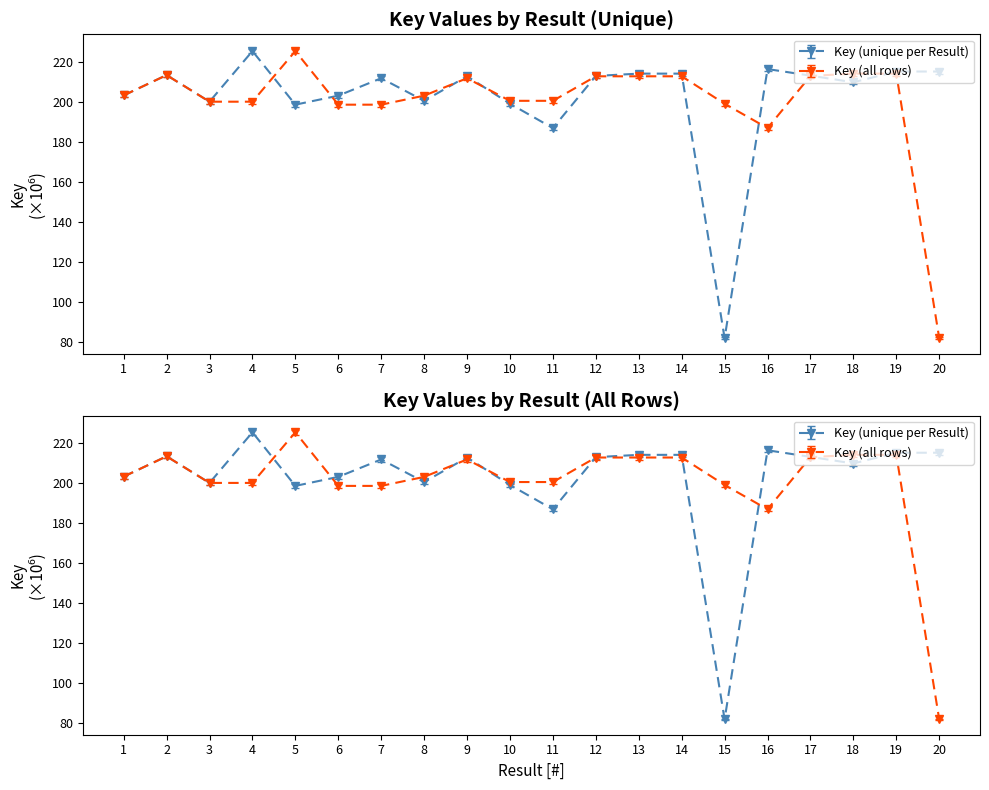

Reading left to right, what are all the values shown in this chart?

Key (main): 203.4	213.5	200.2	200.2	225.5	198.7	198.7	203.2	211.9	200.6	200.6	212.9	212.9	212.9	199.2	187.0	213.1	214.2	214.2	81.8
Key (unique): 202.3	212.4	199.2	224.4	197.7	202.2	210.9	199.6	211.8	198.2	186.0	212.0	213.2	213.2	81.4	215.5	212.2	208.9	214.2	214.2